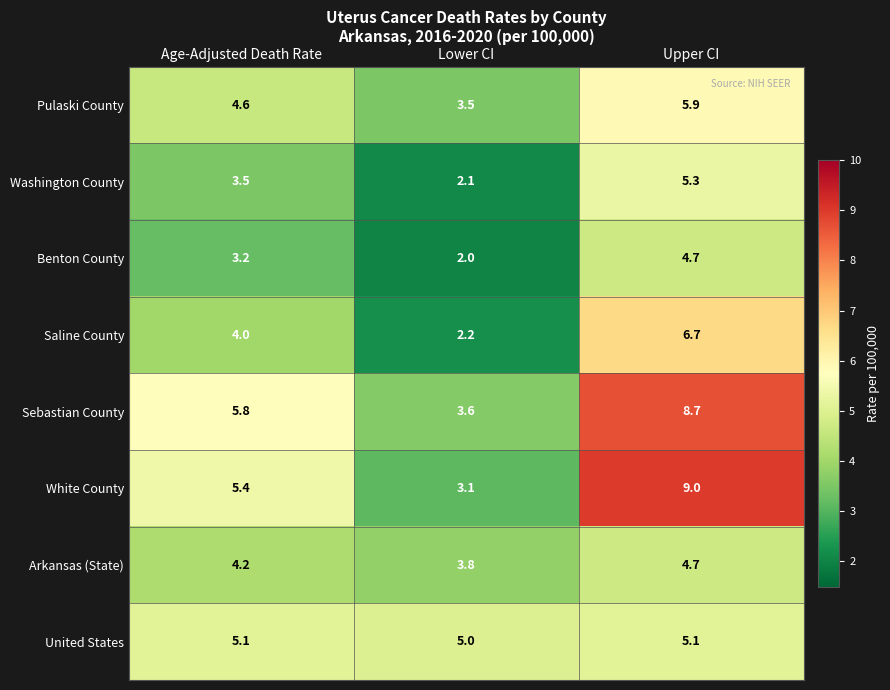

The Pulaski County series shows 3.5 at Lower CI. True or false?

True